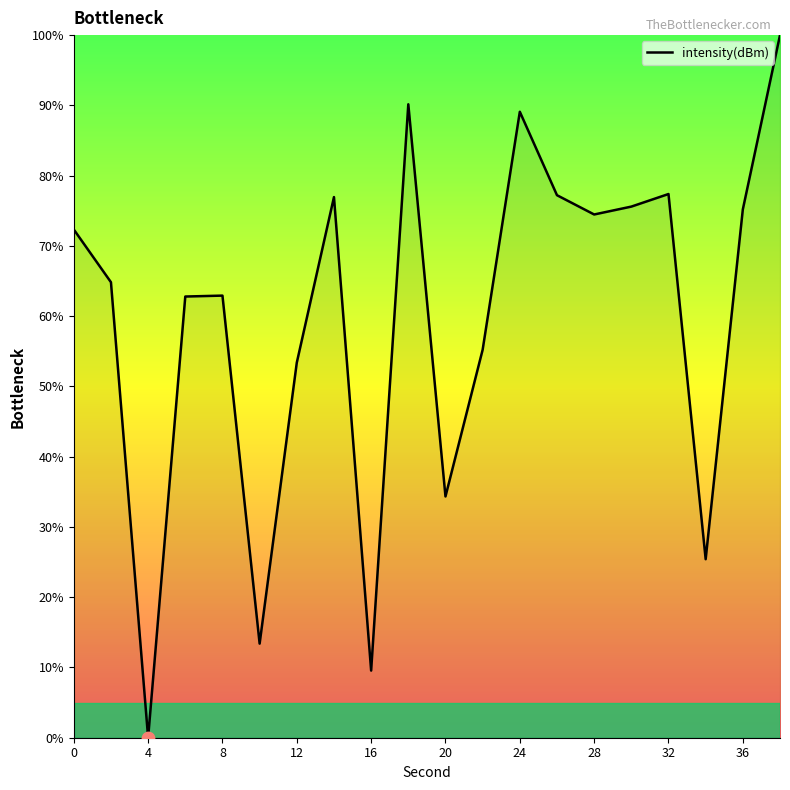

What is the greatest value displayed?

100.0